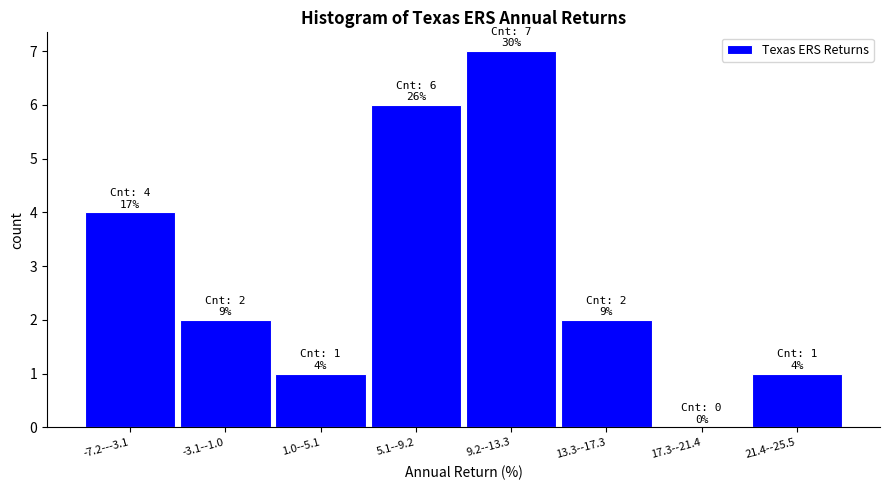

Reading left to right, extract all data points from this chart.

-7.2---3.1=4	-3.1--1.0=2	1.0--5.1=1	5.1--9.2=6	9.2--13.3=7	13.3--17.3=2	17.3--21.4=0	21.4--25.5=1